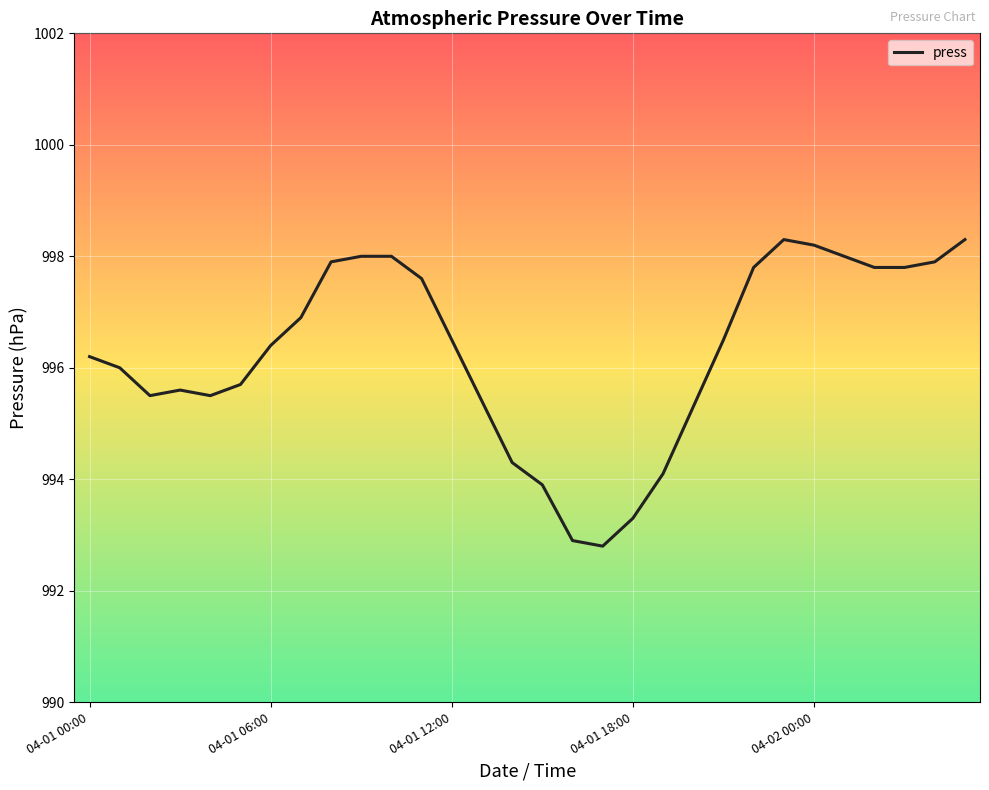

What is the greatest value displayed?

998.3